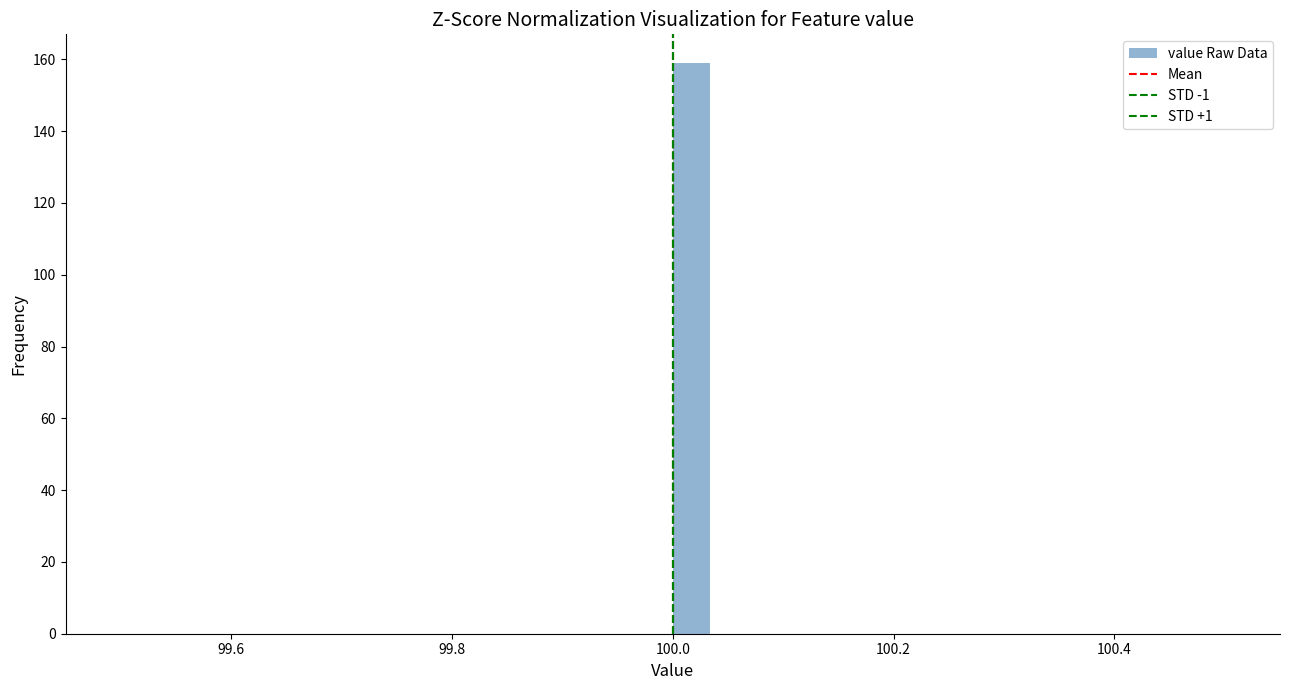

Read against the x-axis, roughly where is the centre of the tallest bar?

100.02